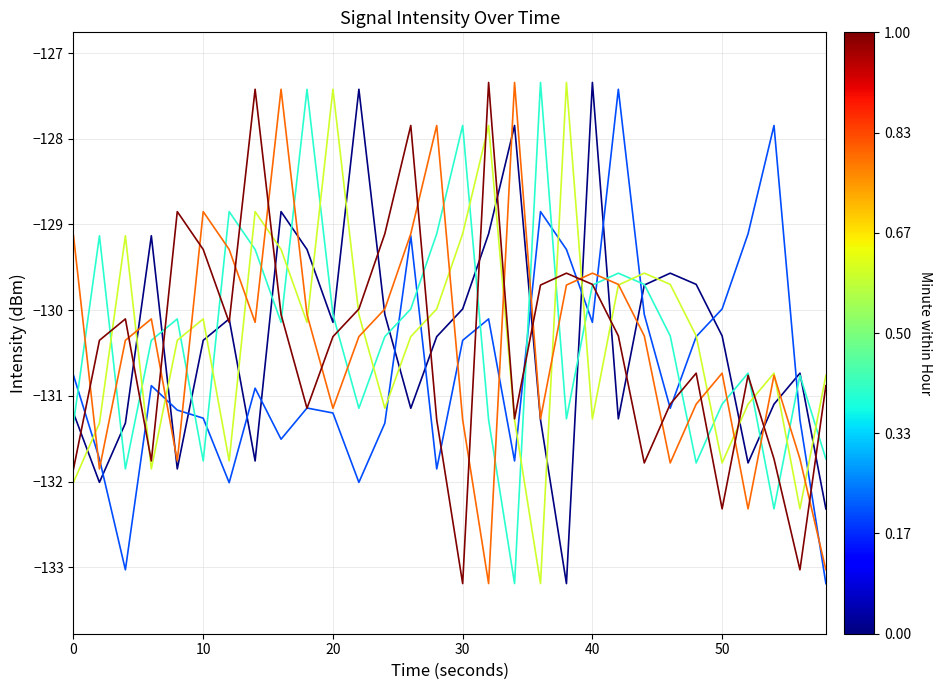

What is the smallest value displayed?

-133.2